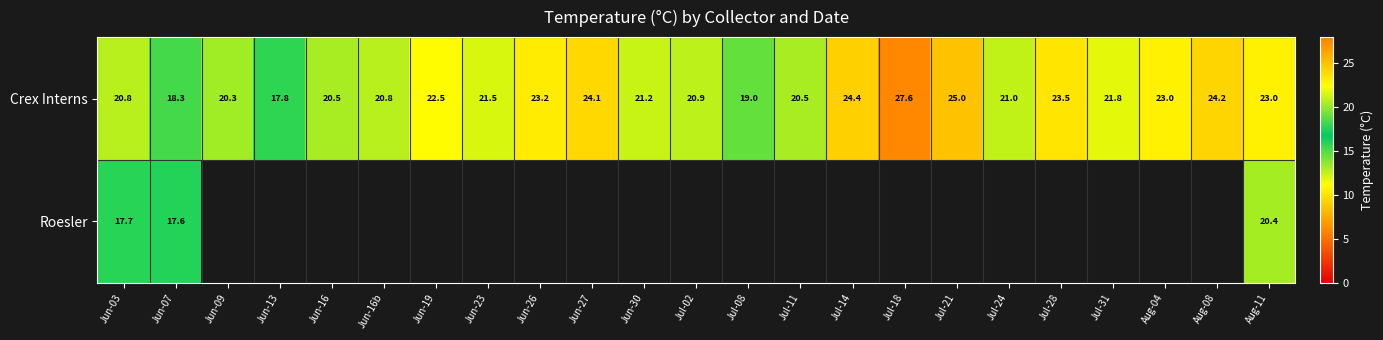

What is the minimum value shown in the chart?

17.6